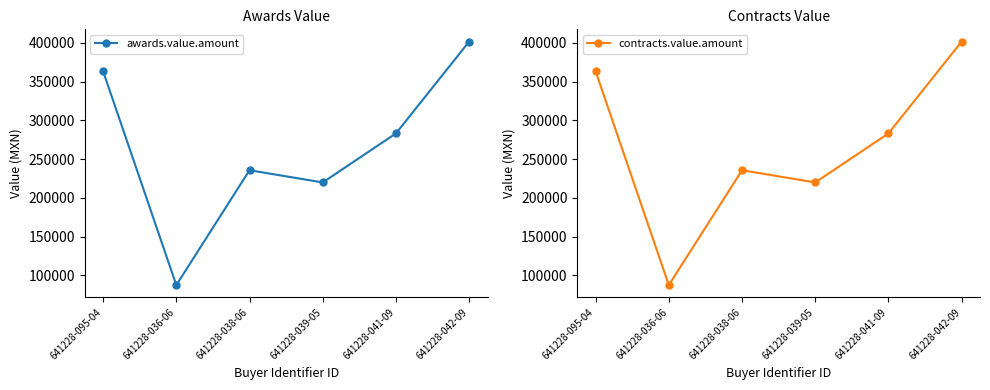

What is the greatest value displayed?

401879.8